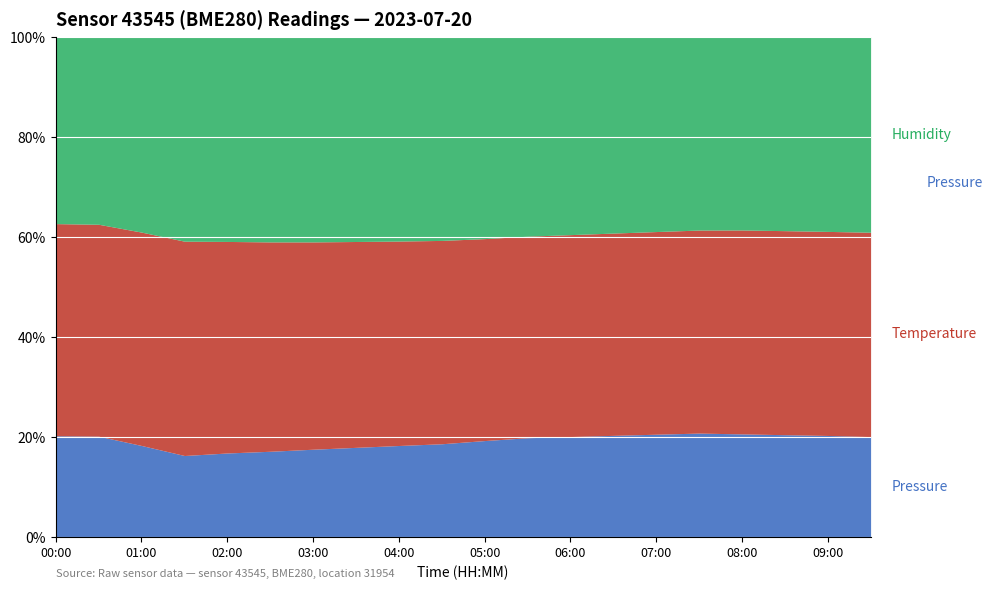

List the labels in order of temperature value, largest first.

00:00, 00:30, 01:00, 08:00, 08:30, 07:30, 01:30, 09:00, 09:30, 07:00, 02:00, 06:30, 02:30, 06:00, 03:00, 05:30, 03:30, 04:00, 05:00, 04:30